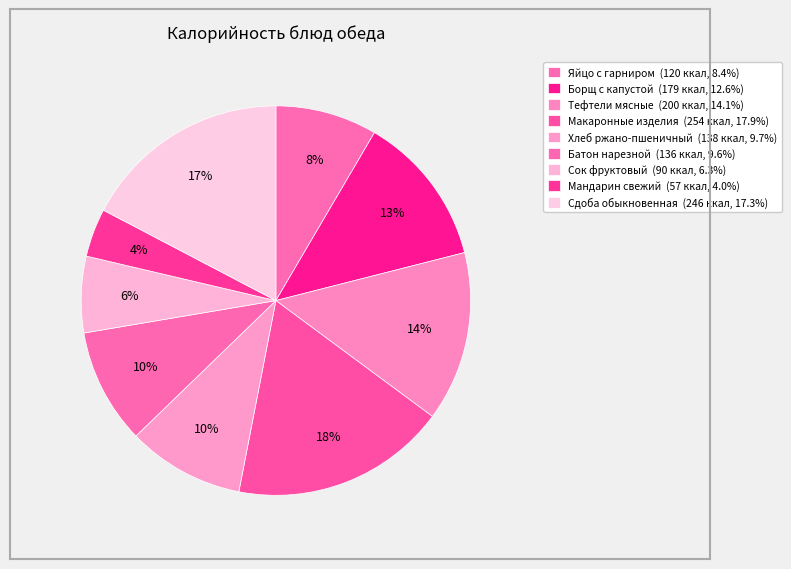

Does Сок фруктовый account for over 50% of the chart?

No